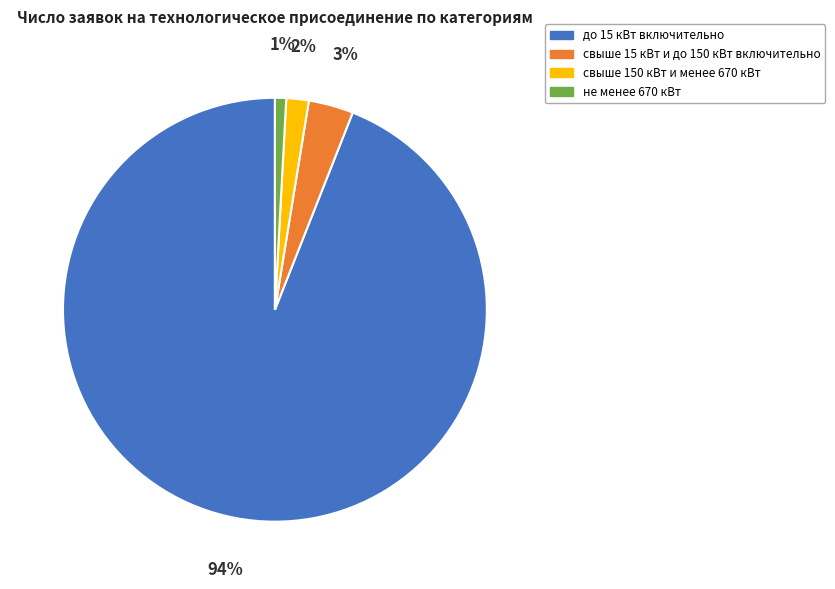

Between не менее 670 кВт and свыше 150 кВт и менее 670 кВт, which is larger?

свыше 150 кВт и менее 670 кВт